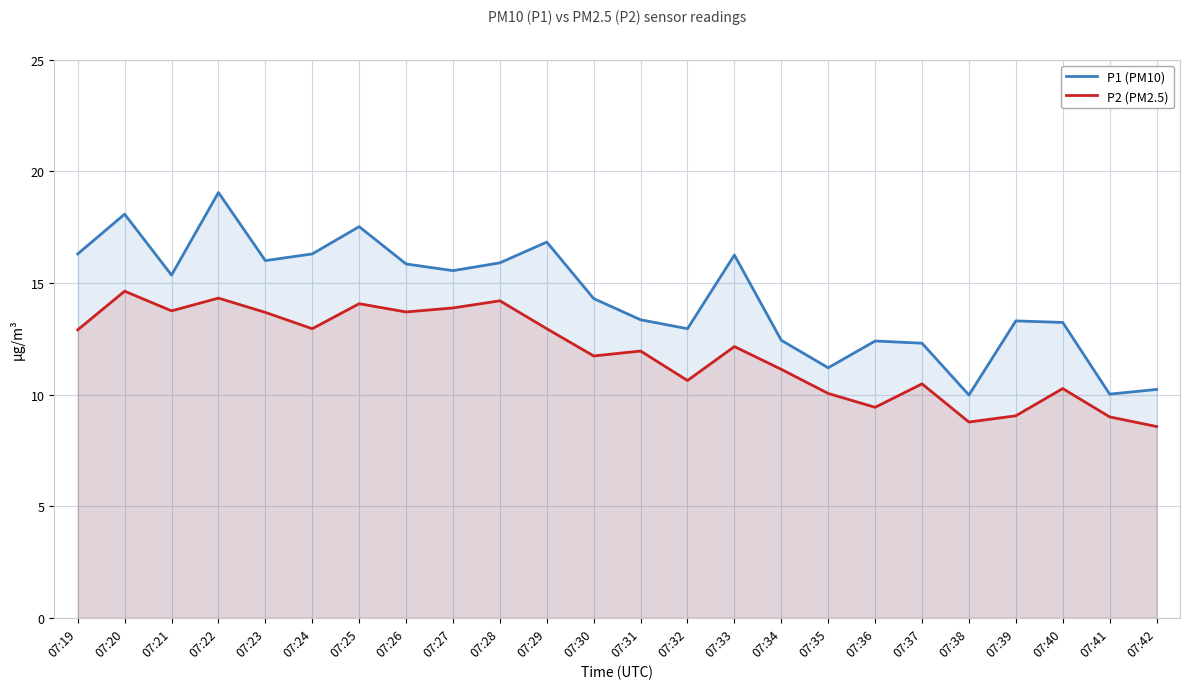

What are all the series names shown in the legend?

P1 (PM10), P2 (PM2.5)